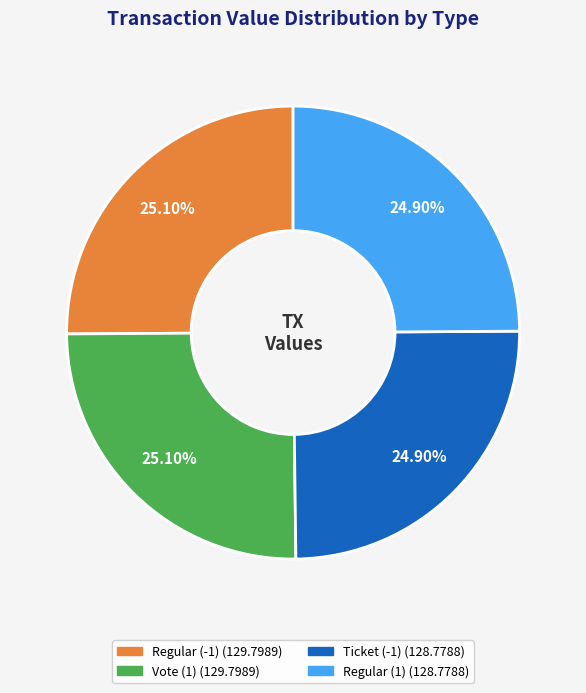

What is the ratio of the value at Regular (1) to the value at Vote (1)?

1.0